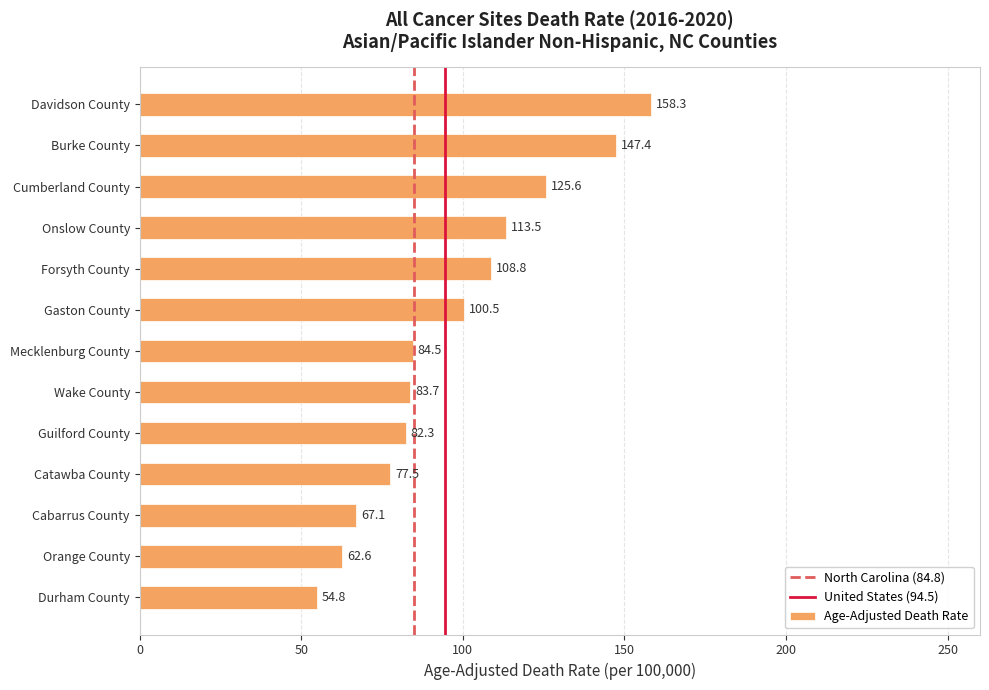

What is the approximate value at Cumberland County?

125.6